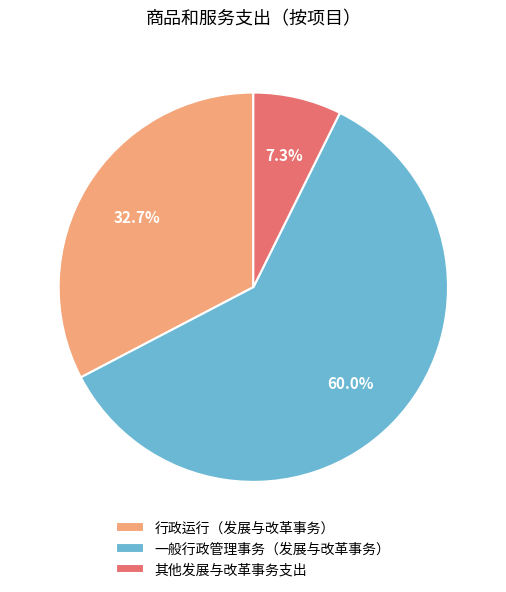

How many segments does this pie chart have?

3